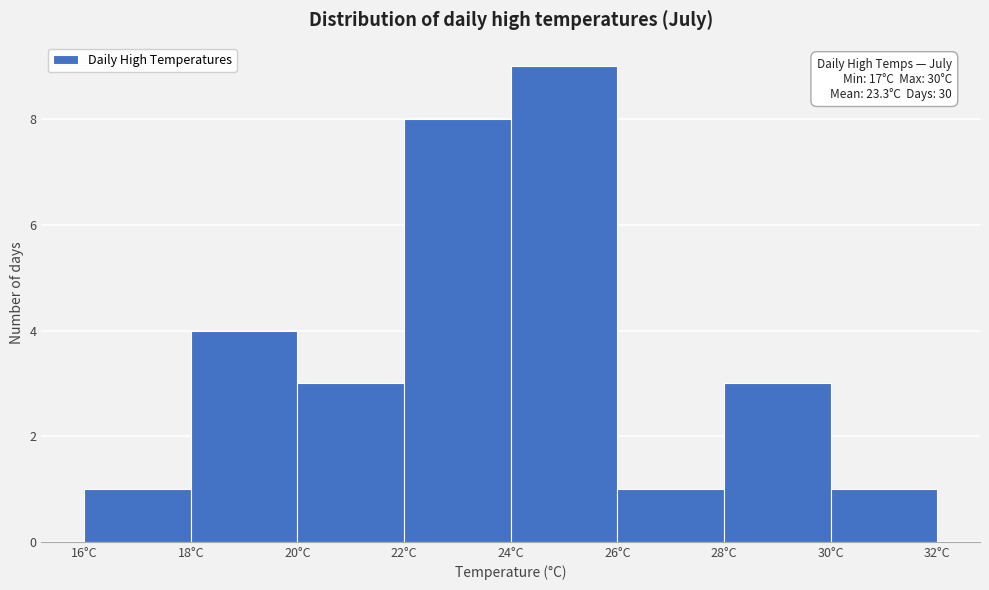

Which range on the x-axis has the tallest bar?

24 to 26